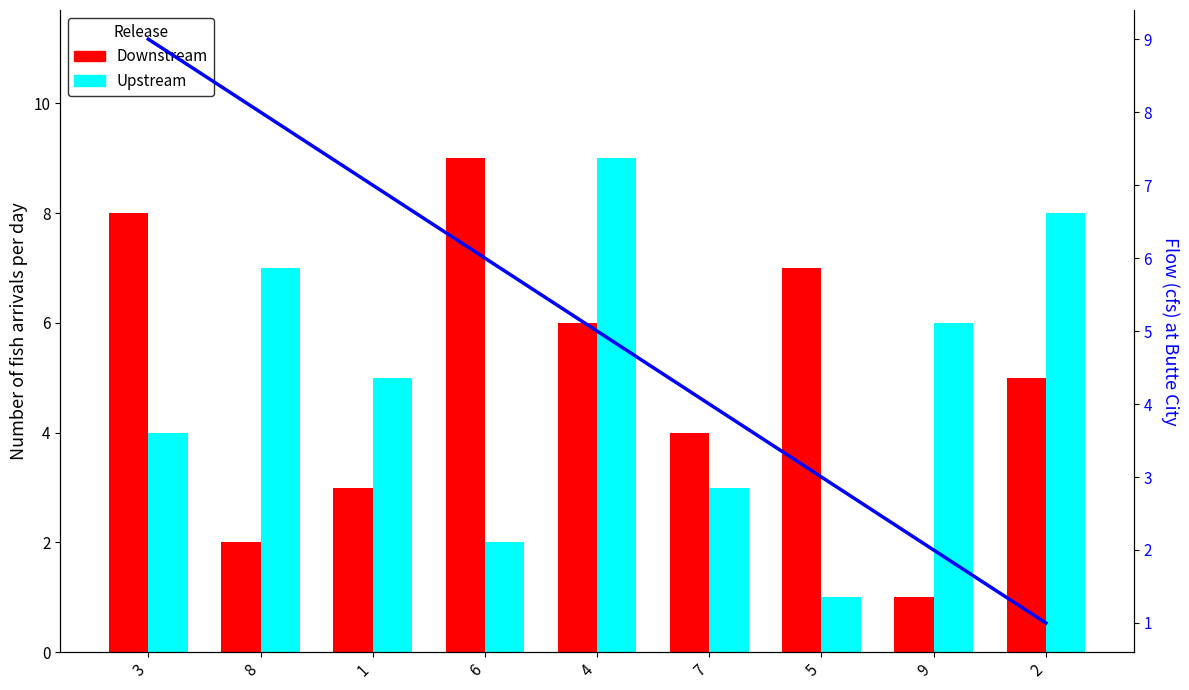

Is it true that Upstream equals 10 at 8?

False